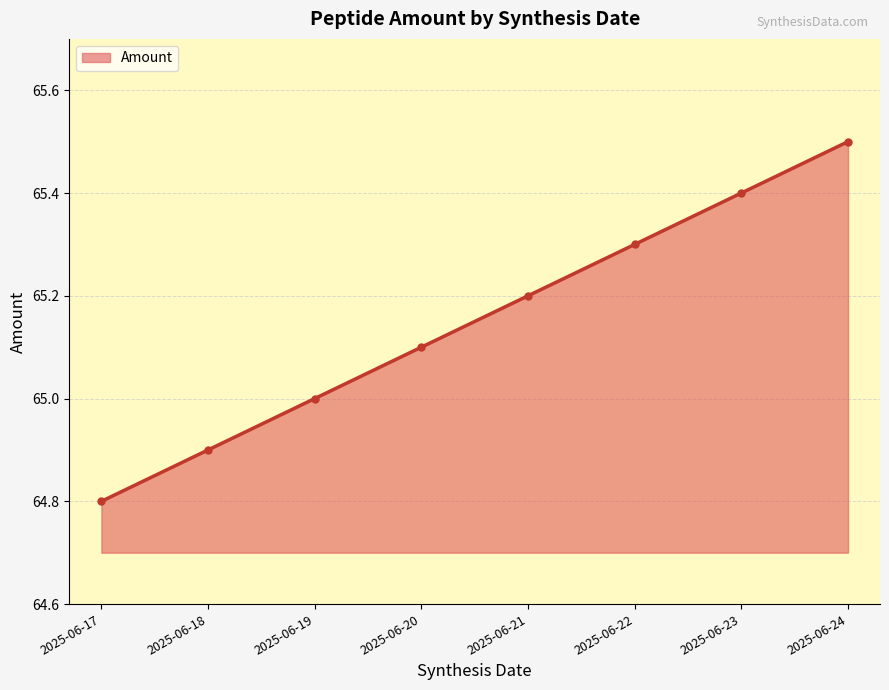

Does the chart have visible grid lines?

Yes